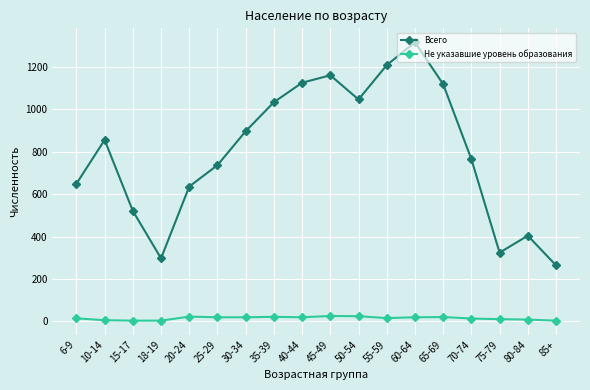

How many values in the Не указавшие уровень образования series are below 19?

9